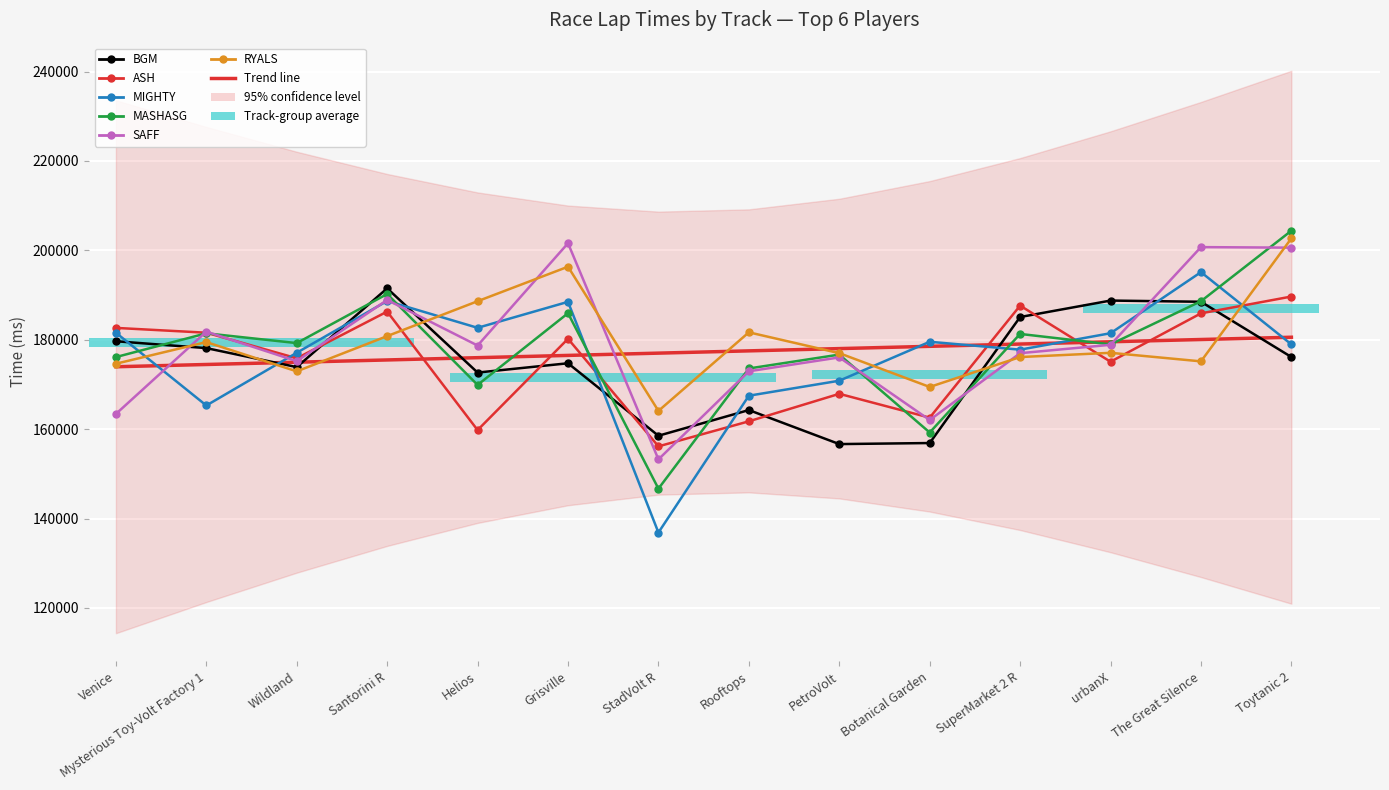

What are all the series names shown in the legend?

BGM, ASH, MIGHTY, MASHASG, SAFF, RYALS